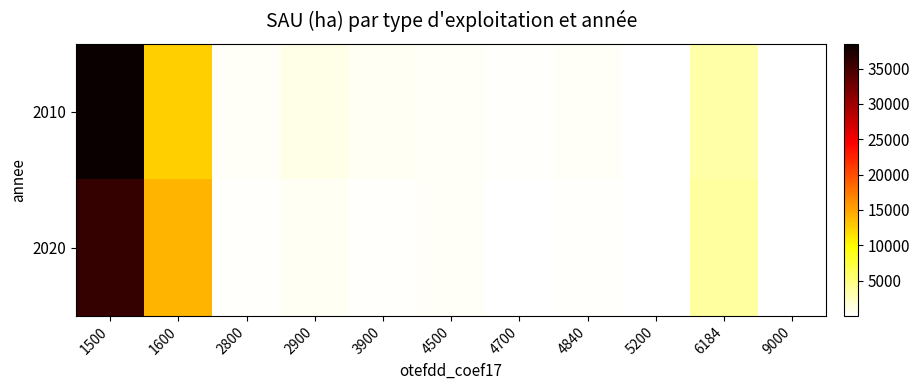

At which category is the sum across all series the highest?

1500